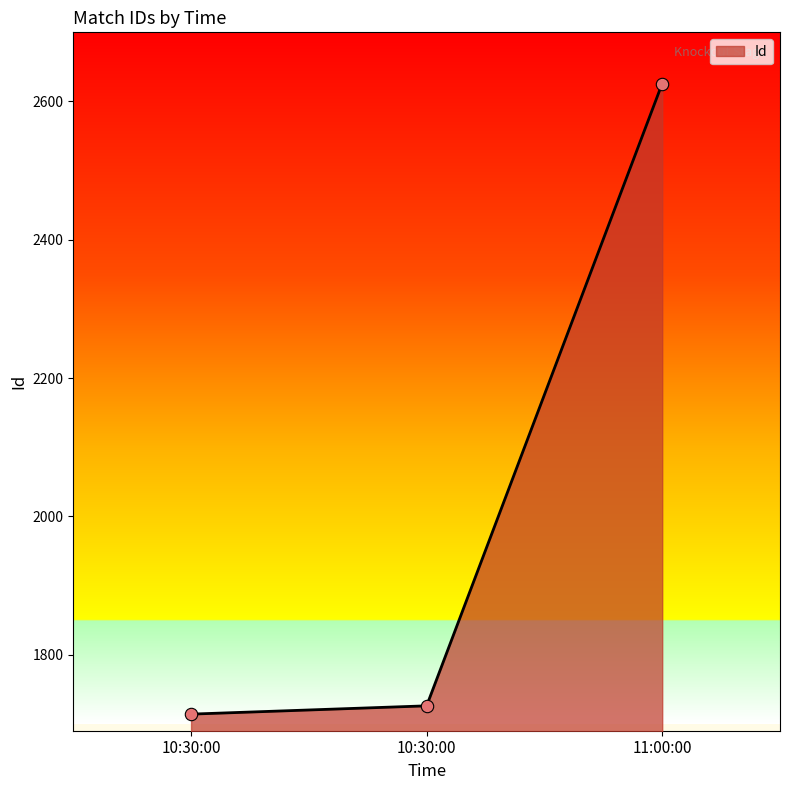

What is the change in value from 10:30:00 to 11:00:00?

+912